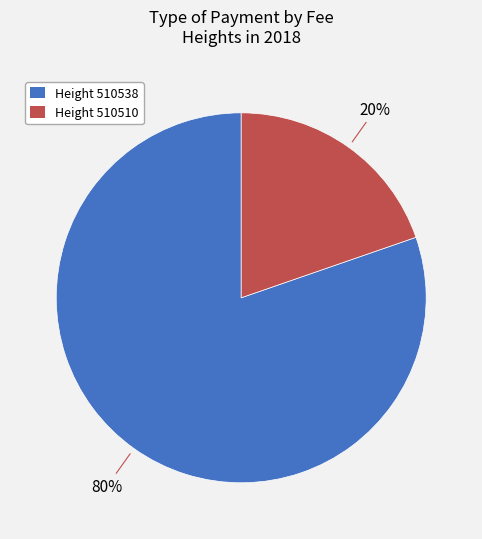

Is the sum of Height 510538 and Height 510510 greater than half?

Yes